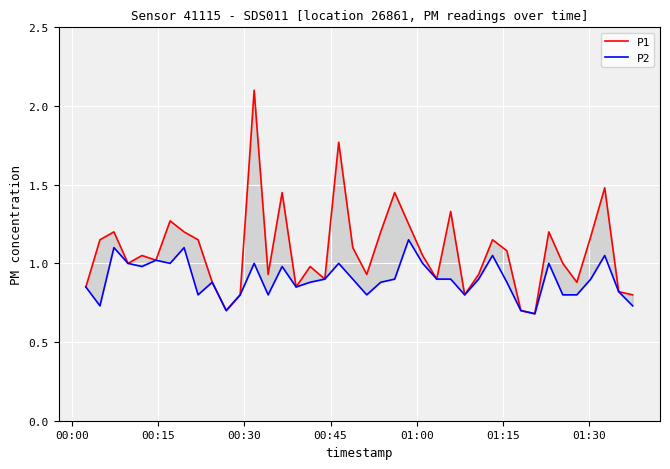

In P2, how many points are higher than both neighbors (excluding endpoints)?

11